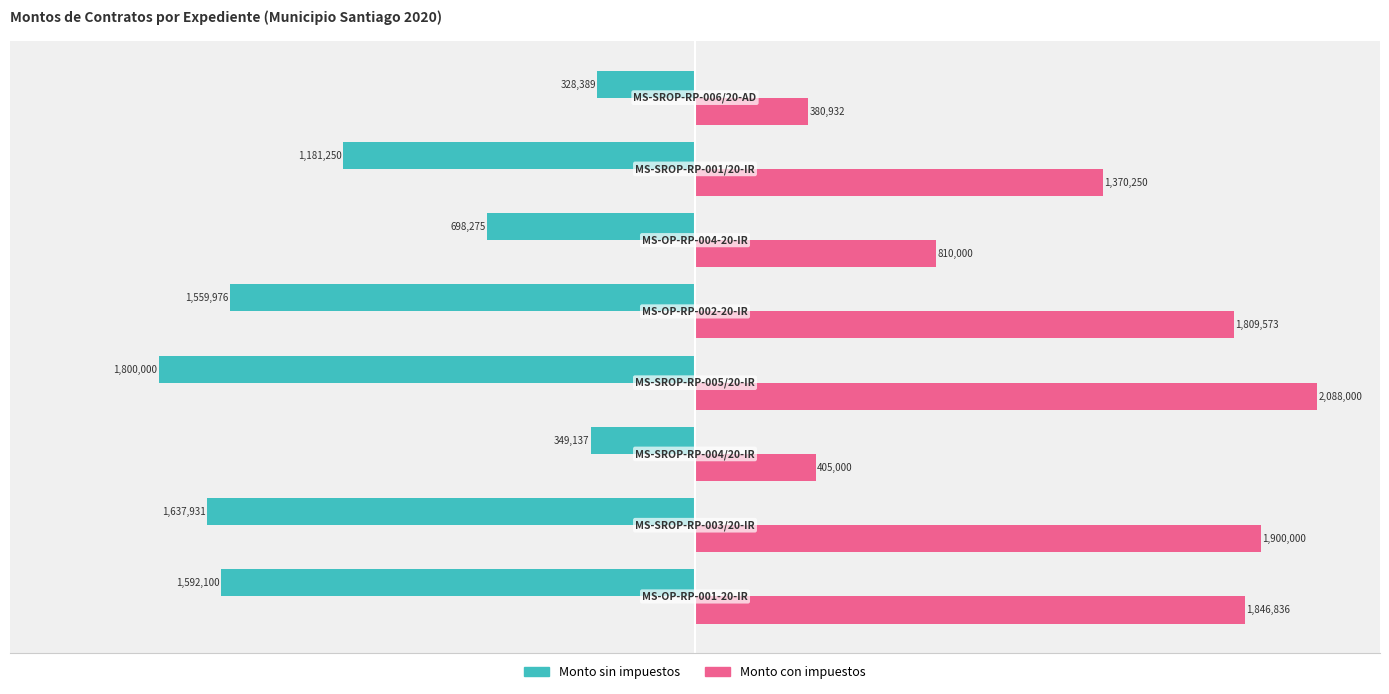

What are all the series names shown in the legend?

Monto sin impuestos, Monto con impuestos